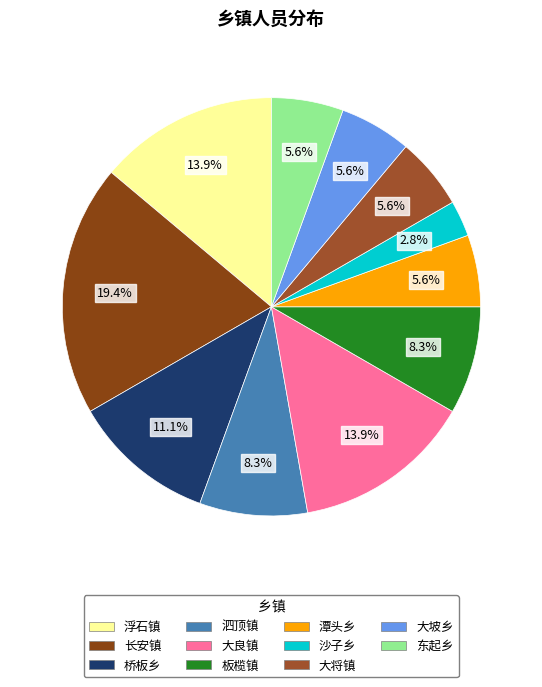

What percentage is the 大将镇 slice, to the nearest percent?

6%